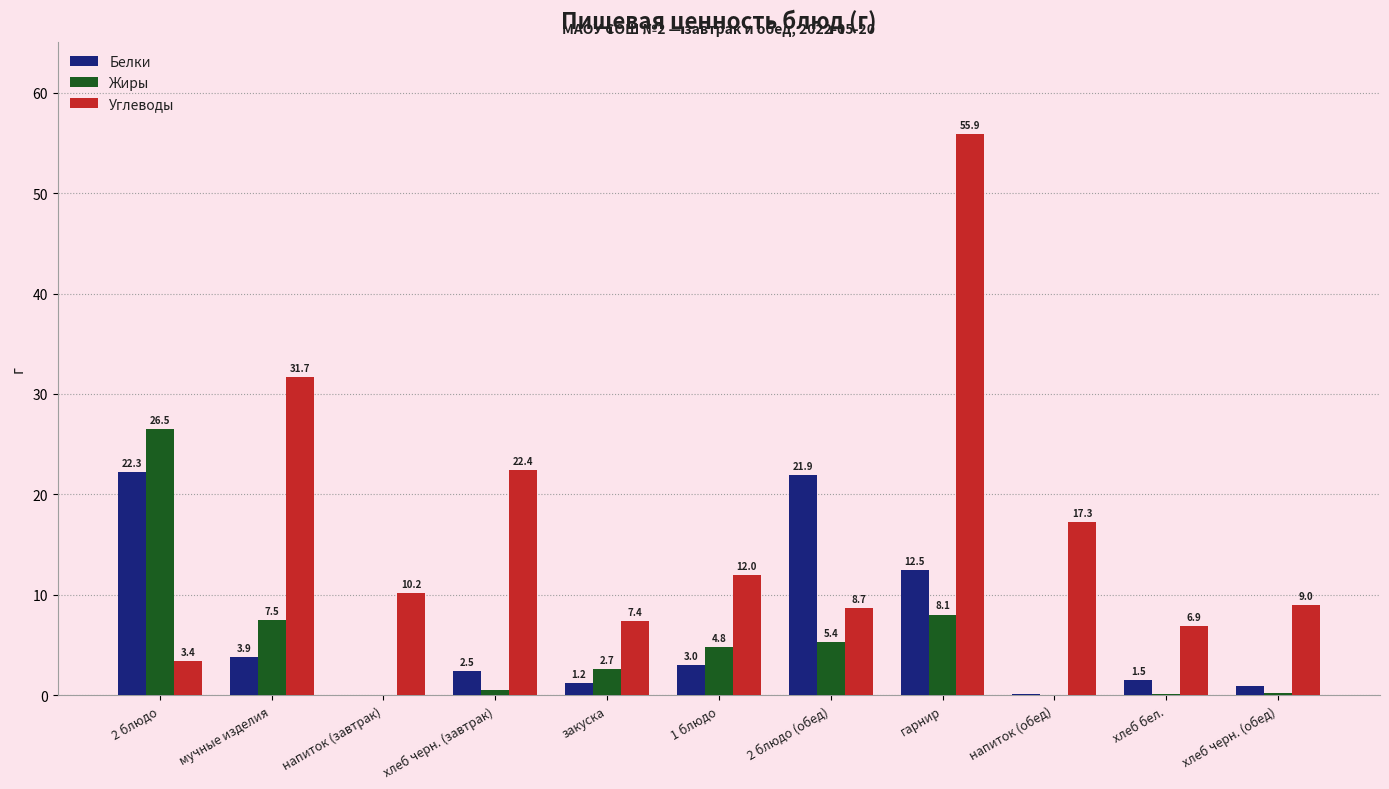

How many groups of bars are there?

11